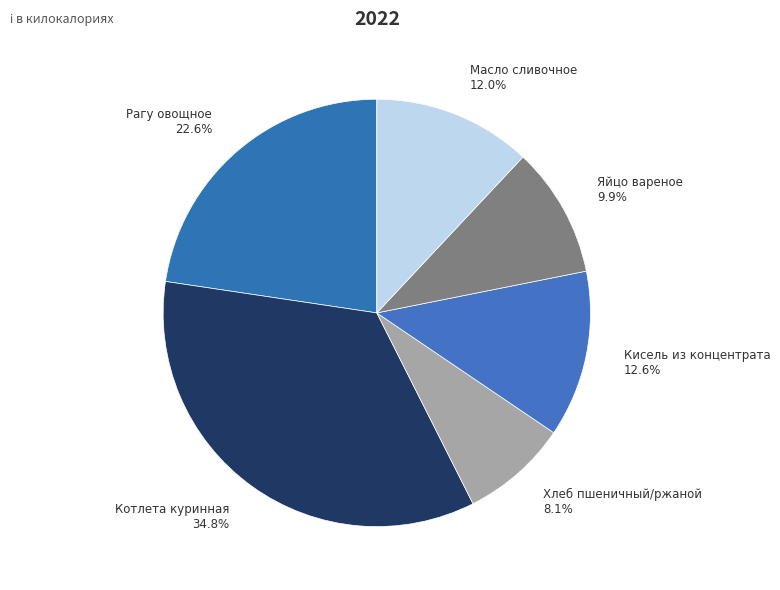

What is the ratio of the value at Кисель из концентрата to the value at Котлета куринная?

0.4